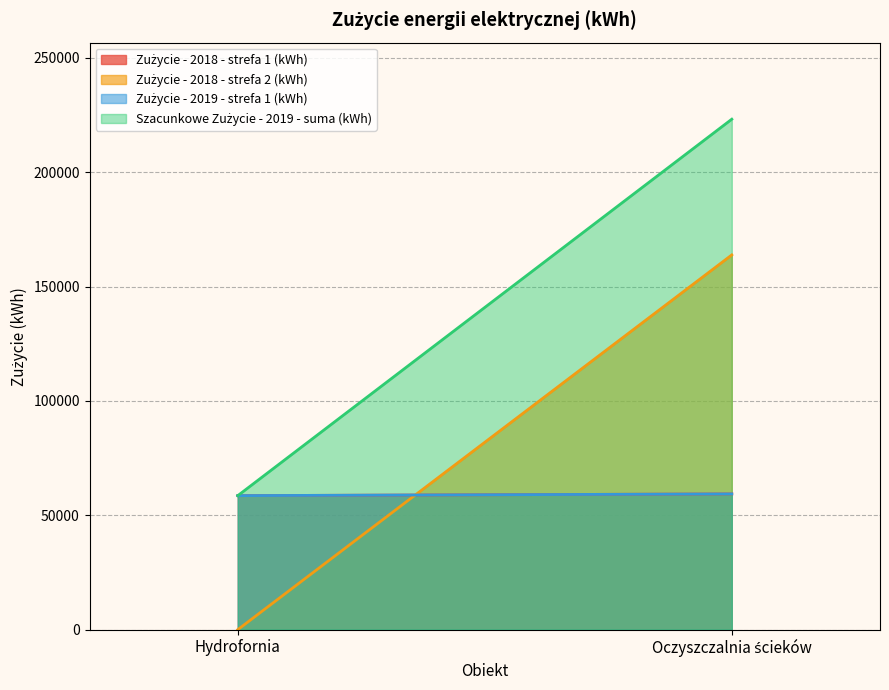

How many positive values does the Zużycie - 2018 - strefa 2 (kWh) series have?

1